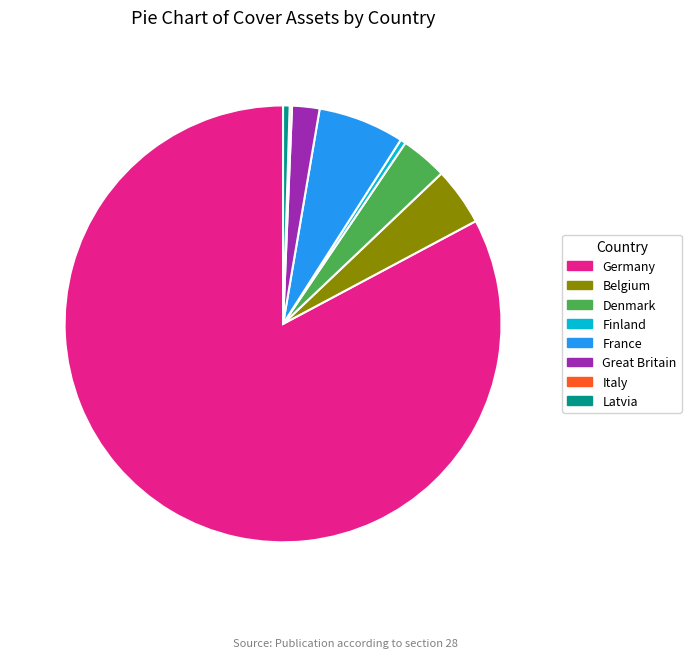

What is the largest slice in the pie chart?

Germany